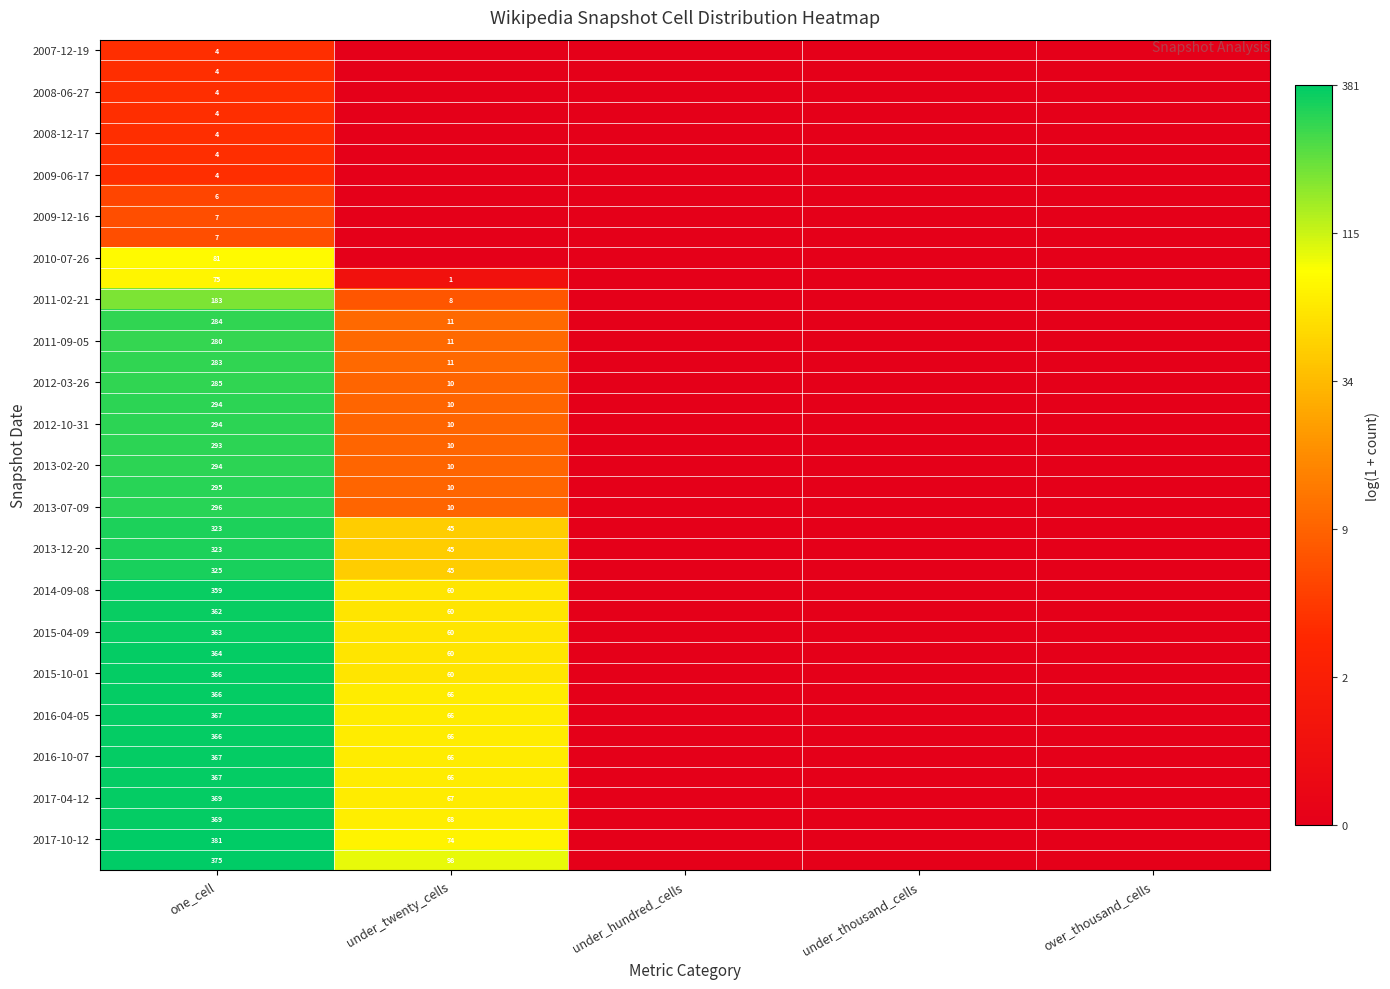

What is the difference between the highest and lowest values at one_cell?

377